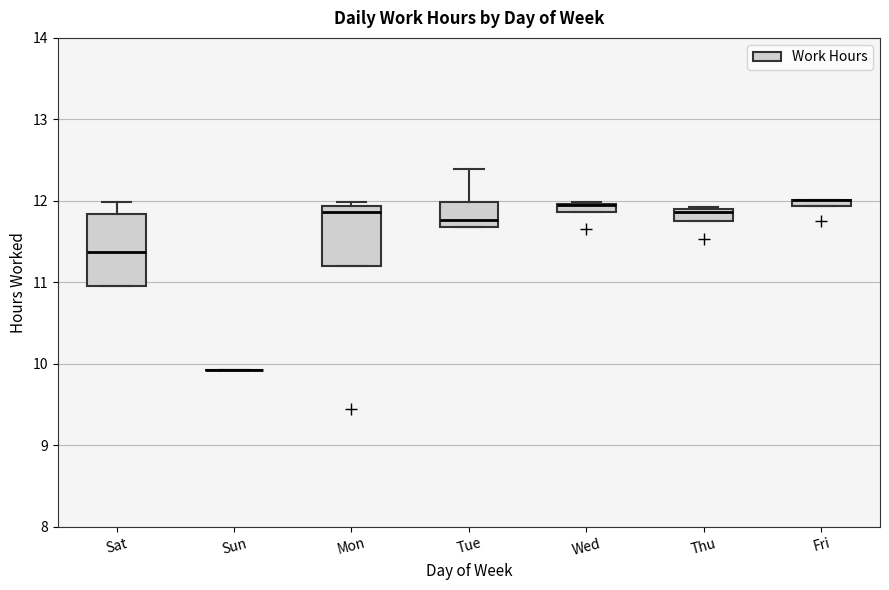

Where is the upper edge of the box for Mon on the y-axis? The values are not printed on the chart, so give them approximately, as read against the axis.

11.9